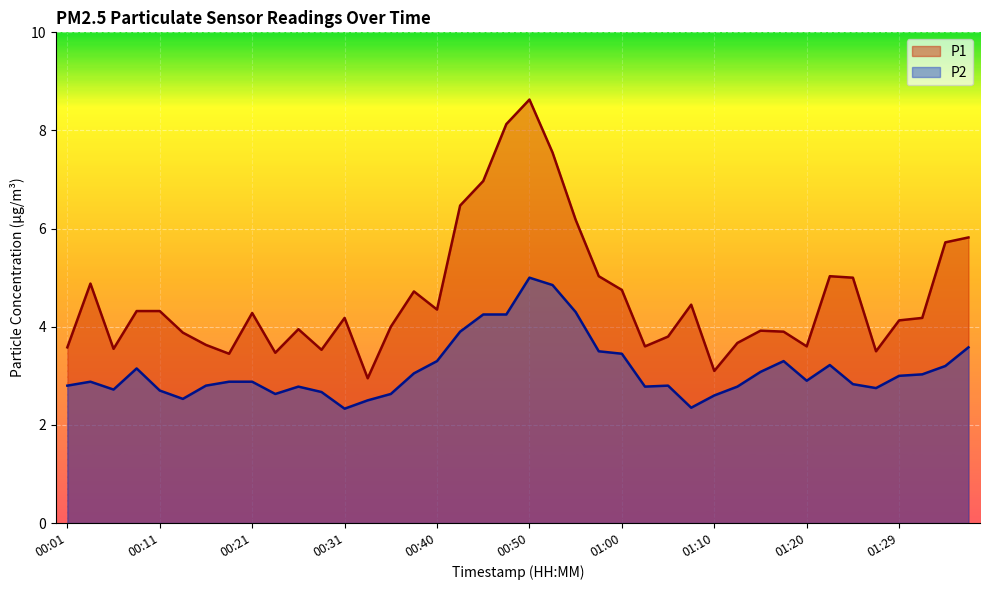

How many series are shown in this chart?

2